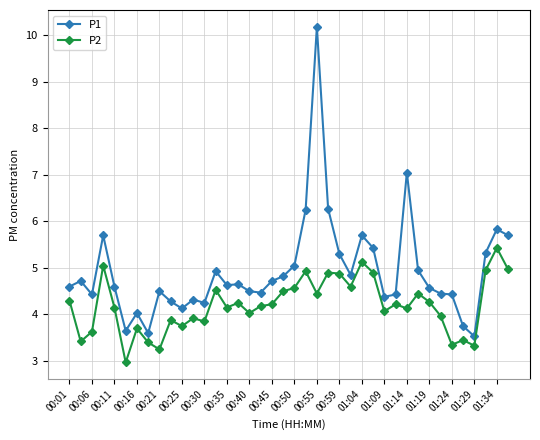

What is the value of the P2 point at the 8th from the left?

3.4